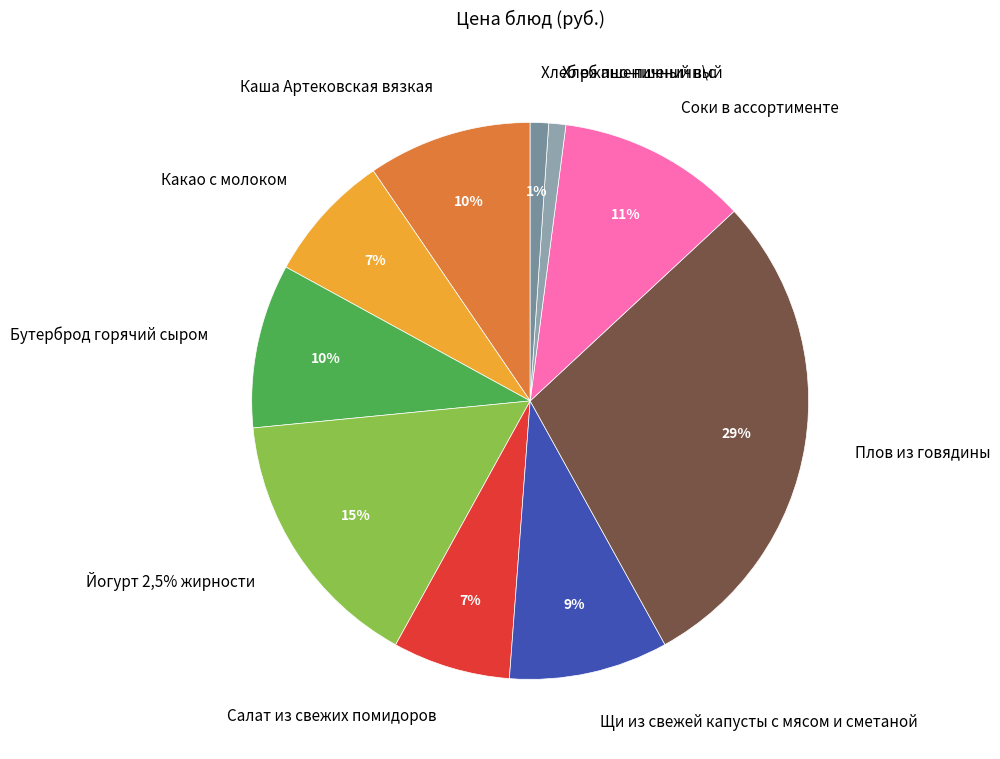

How many slices are in this pie chart?

10